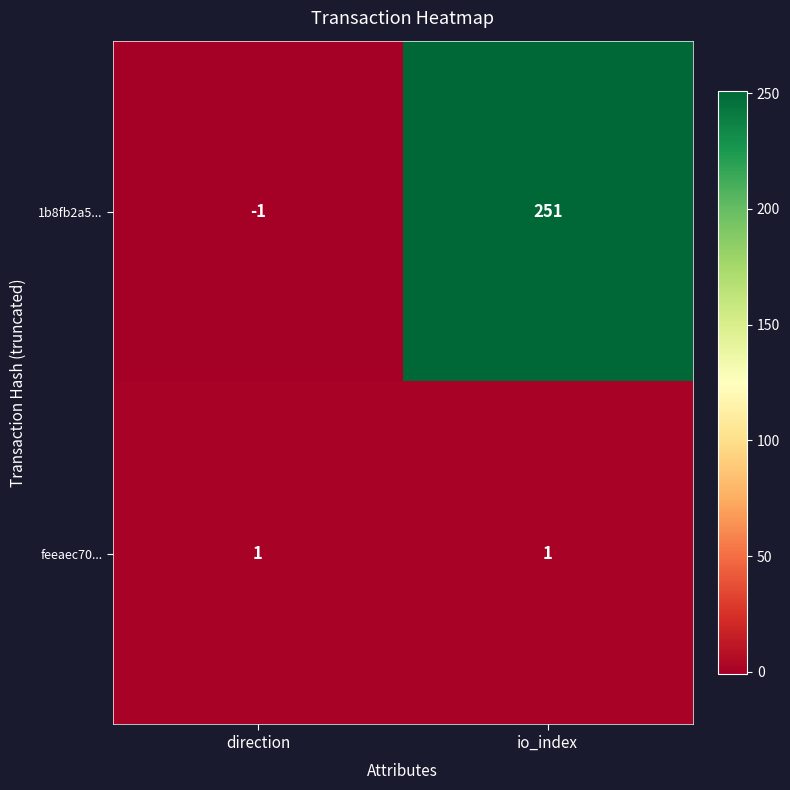

What is the average value of the 1b8fb2a5... series?

125